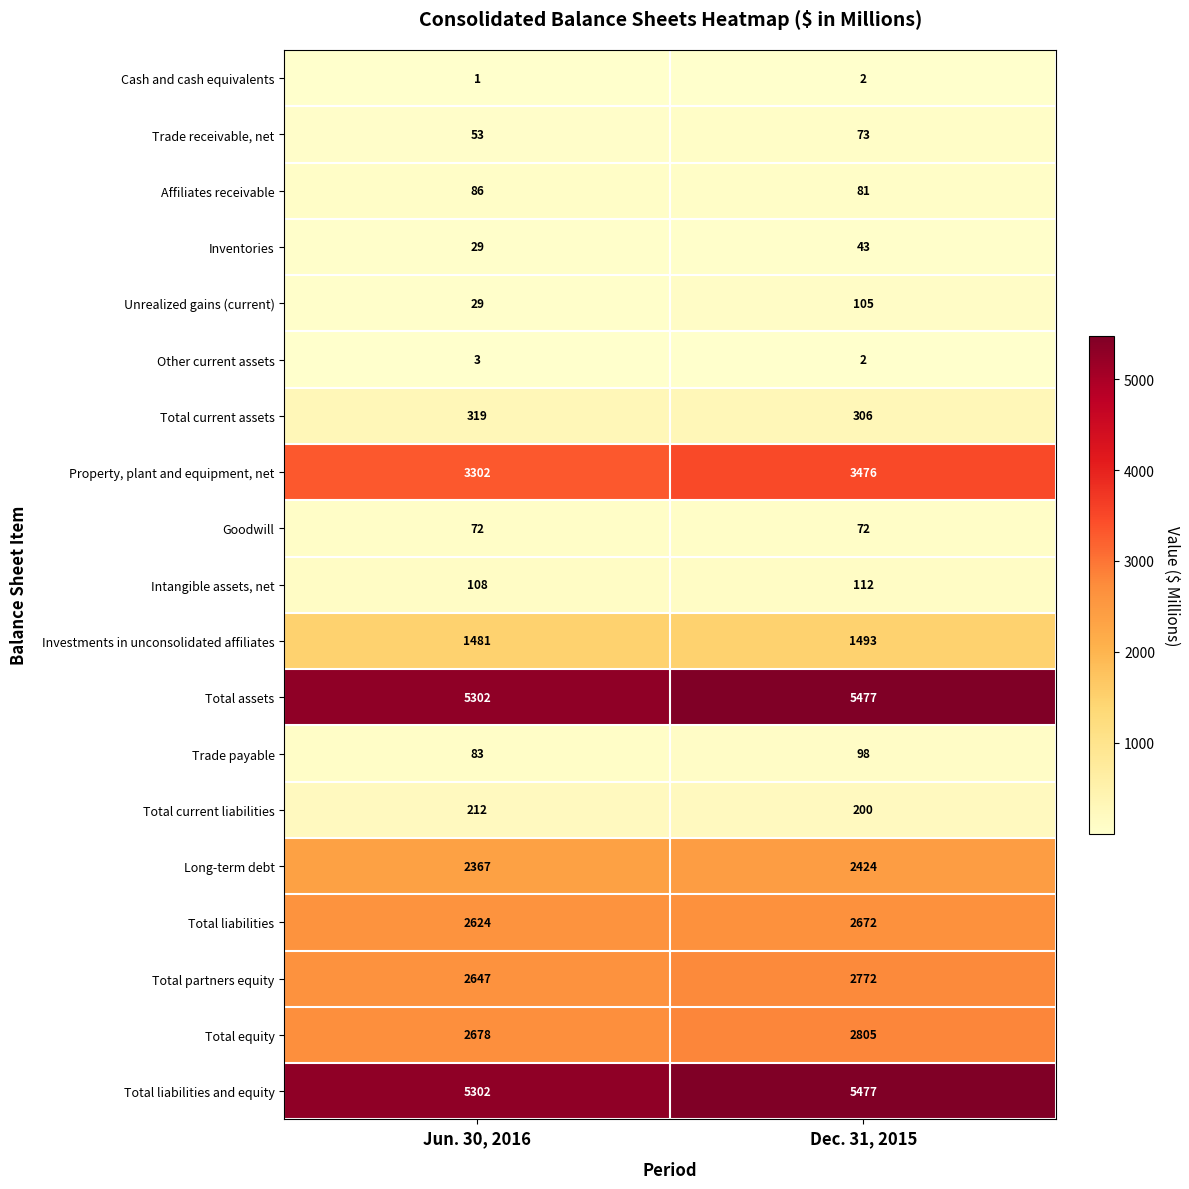

The Total current liabilities series shows 212 at Jun. 30, 2016. True or false?

True